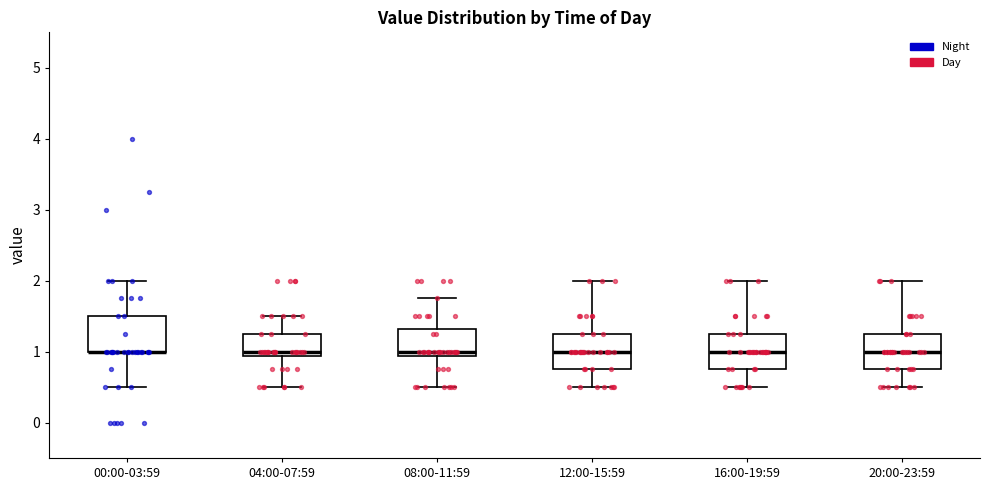

Reading left to right, read every box against the y-axis: the position of its median line, the range the box covers, and the ends of its whiskers. The values are not printed on the chart, so give them approximately, as read against the axis.

00:00-03:59: median 1.0 (drawn on the box's lower edge), box 1.0 to 1.5, whiskers 0.5 to 2.0
04:00-07:59: median 1.0, box 0.9 to 1.3, whiskers 0.5 to 1.5
08:00-11:59: median 1.0, box 0.9 to 1.3, whiskers 0.5 to 1.8
12:00-15:59: median 1.0, box 0.8 to 1.3, whiskers 0.5 to 2.0
16:00-19:59: median 1.0, box 0.8 to 1.3, whiskers 0.5 to 2.0
20:00-23:59: median 1.0, box 0.8 to 1.3, whiskers 0.5 to 2.0